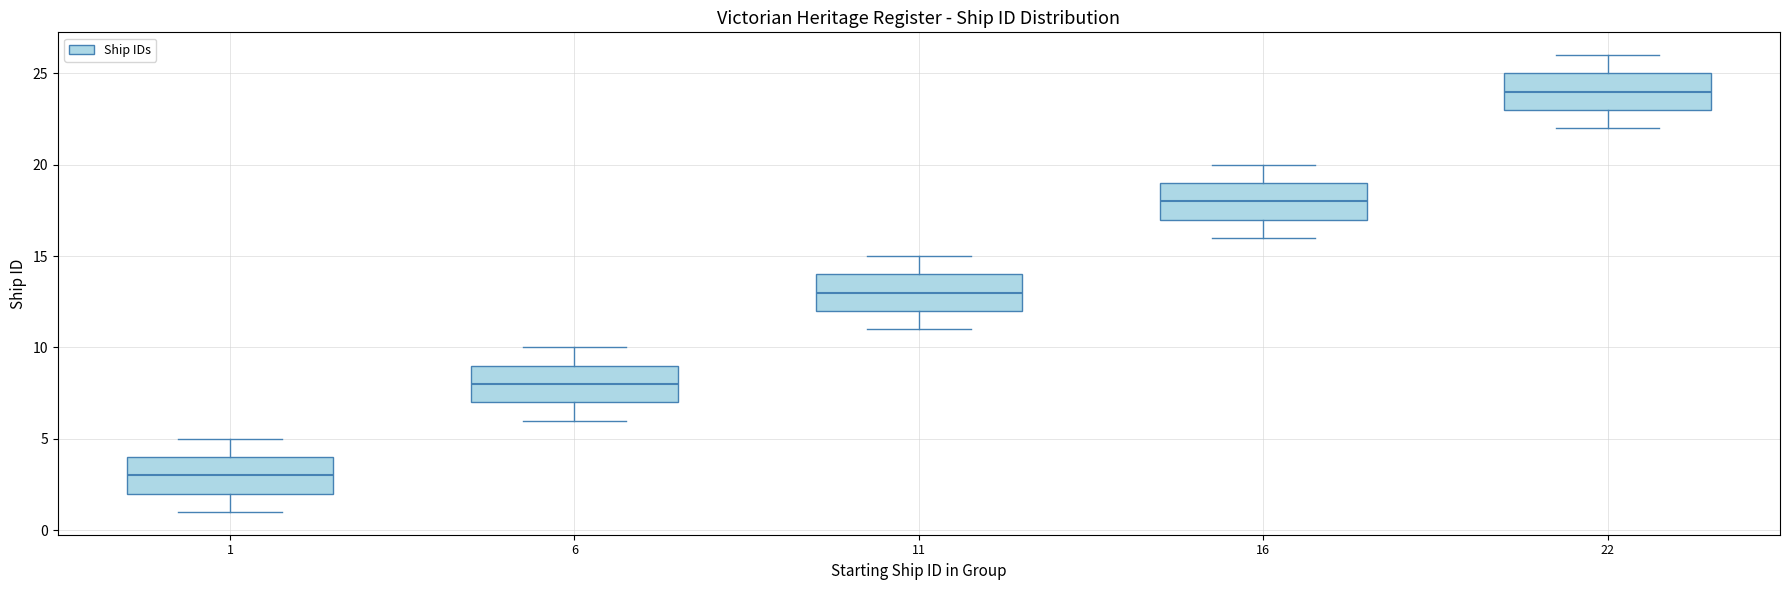

Reading left to right, read every box against the y-axis: the position of its median line, the range the box covers, and the ends of its whiskers. The values are not printed on the chart, so give them approximately, as read against the axis.

1: median 3, box 2 to 4, whiskers 1 to 5
6: median 8, box 7 to 9, whiskers 6 to 10
11: median 13, box 12 to 14, whiskers 11 to 15
16: median 18, box 17 to 19, whiskers 16 to 20
22: median 24, box 23 to 25, whiskers 22 to 26